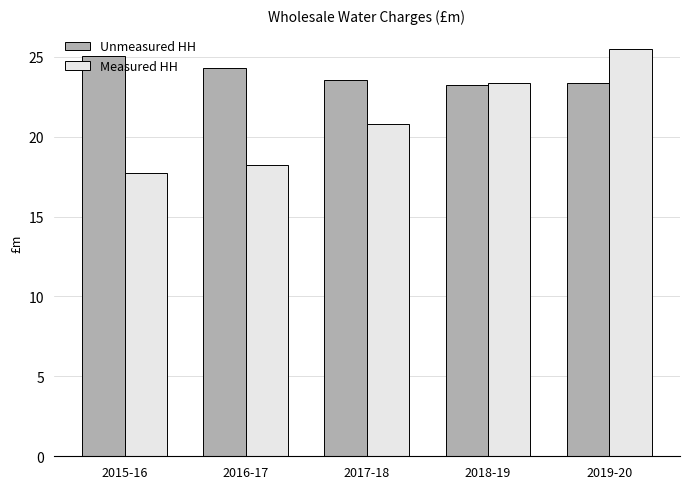

What is the label of the 5th bar from the left?

2019-20